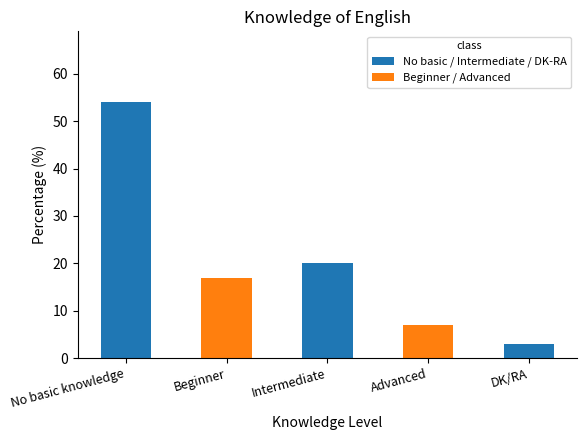

At which label does the data first exceed 17?

No basic knowledge